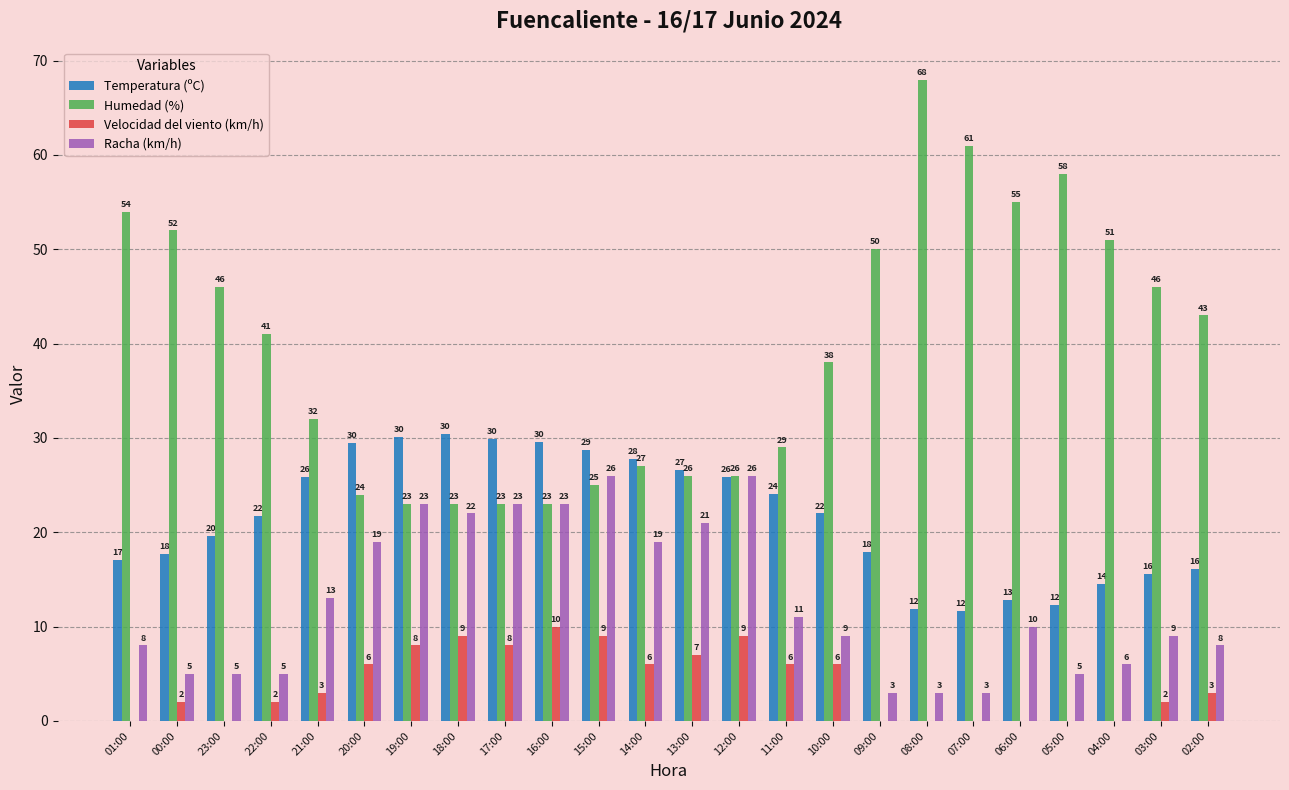

Is it true that Velocidad del viento (km/h) equals 0.0 at 05:00?

True